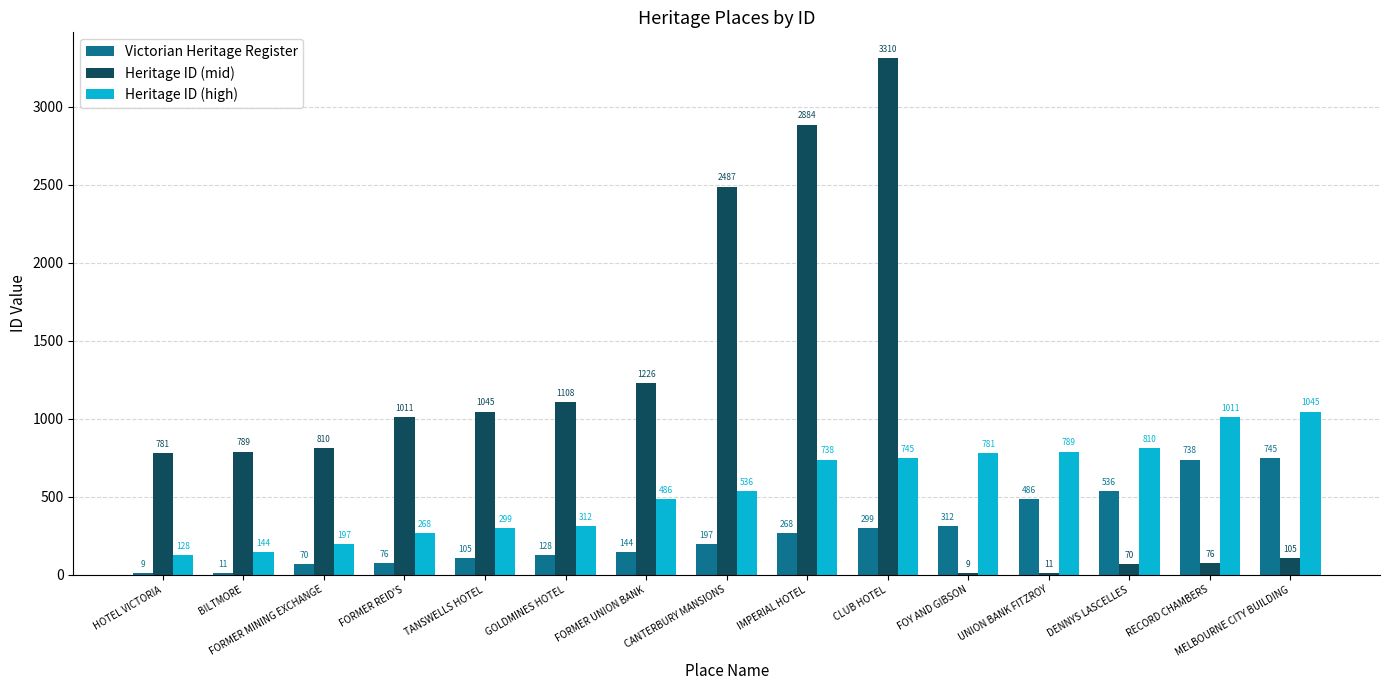

What is the sum of all Heritage ID (high) values?

8289